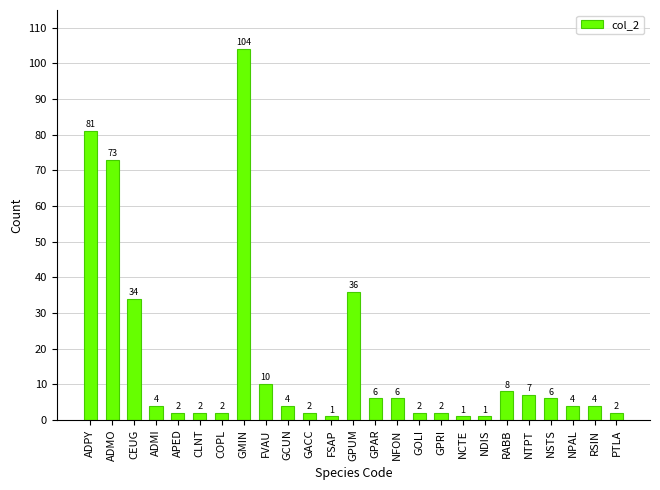

The value at NDIS is 1. True or false?

True